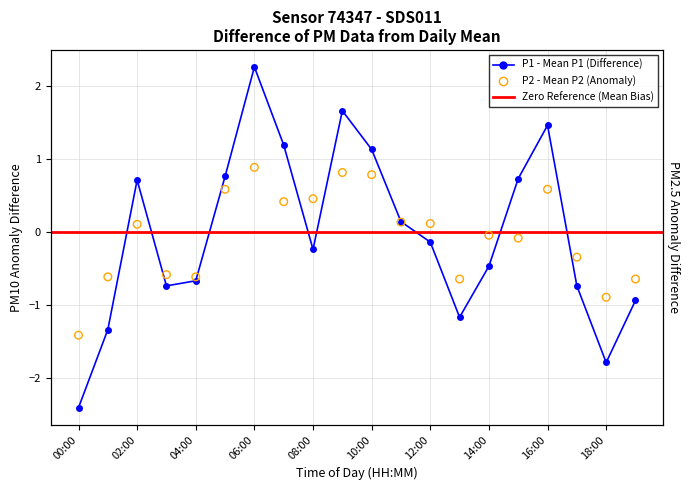

Is the value of P1 at 02:00 greater than the value of P2 at 11:00?

Yes